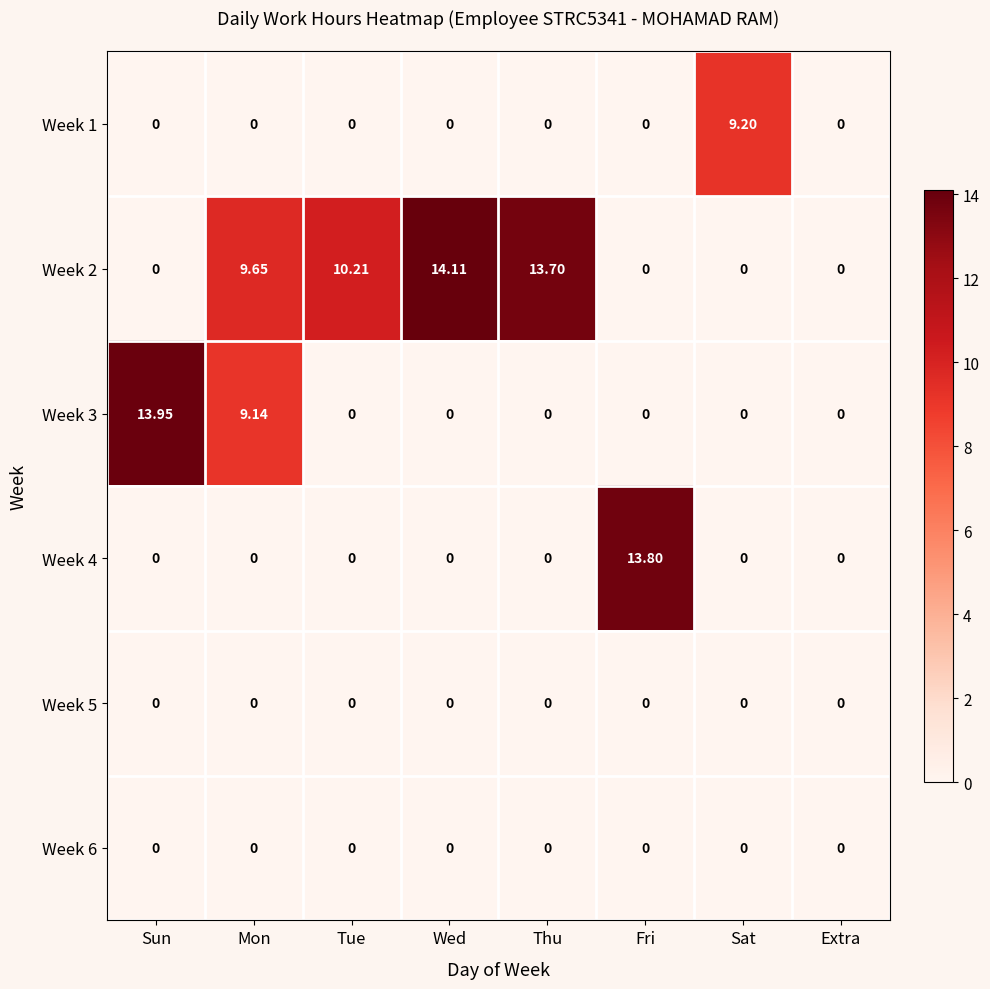

At which category is the sum across all series the highest?

Mon